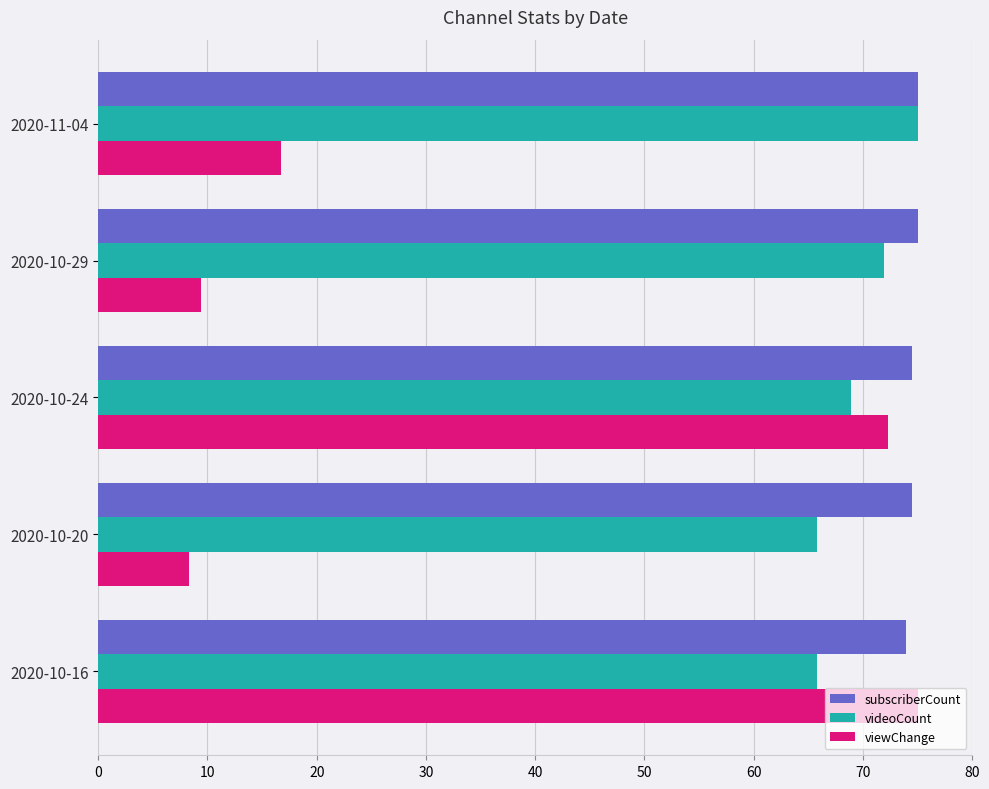

What is the sum of the viewChange values at 2020-10-20 and 2020-10-29?

17.7